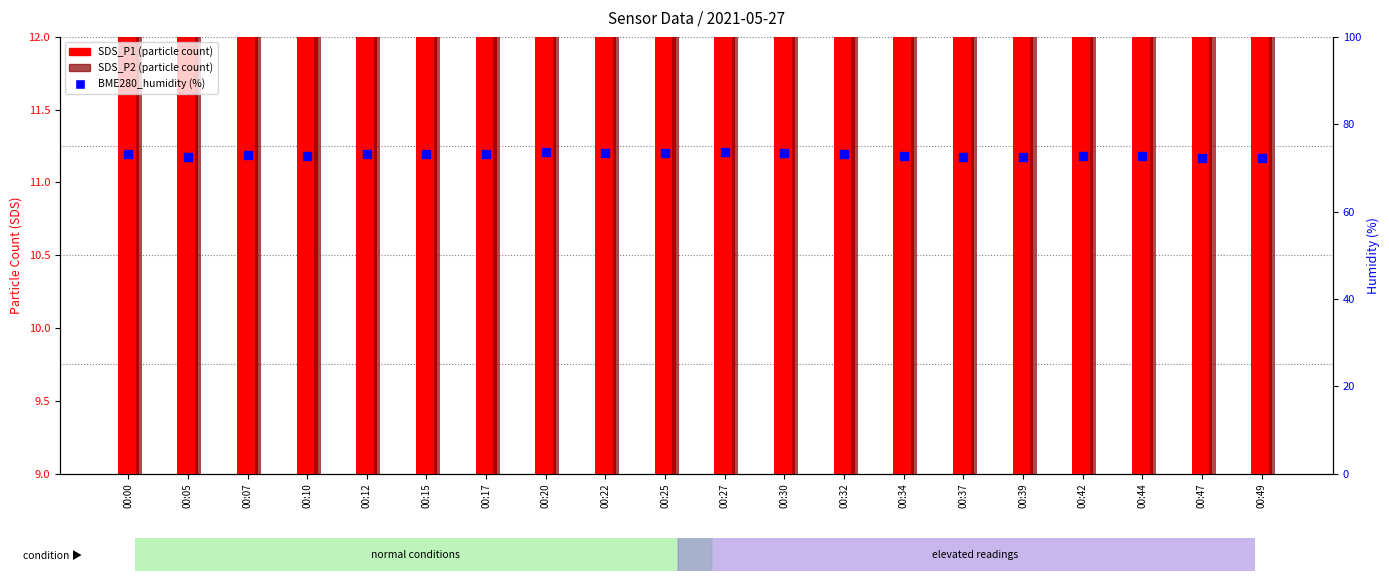

Which series has the widest spread of Y values?

SDS_P1